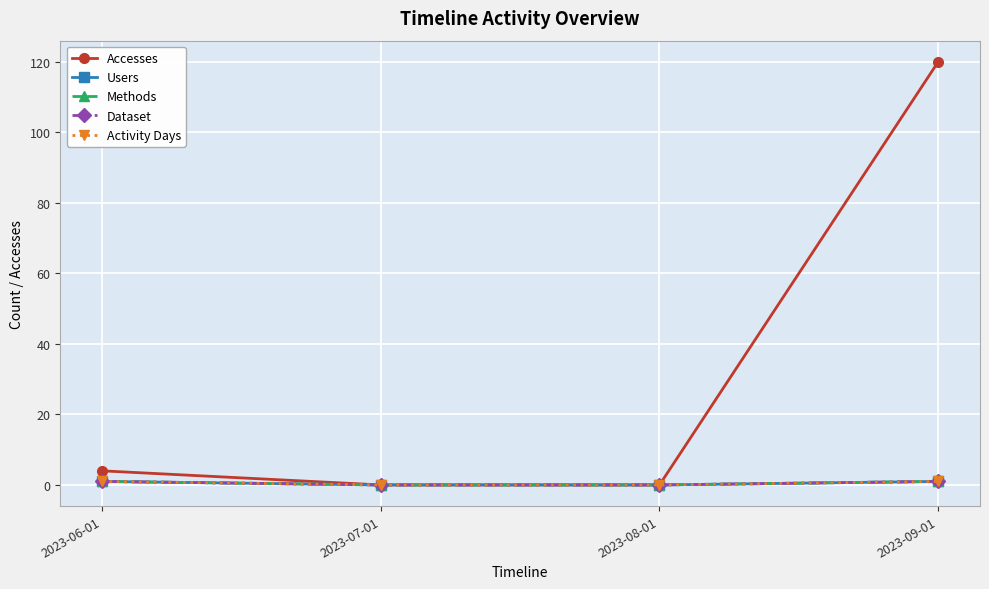

What is the difference between the maximum and second lowest values in the Methods series?

1